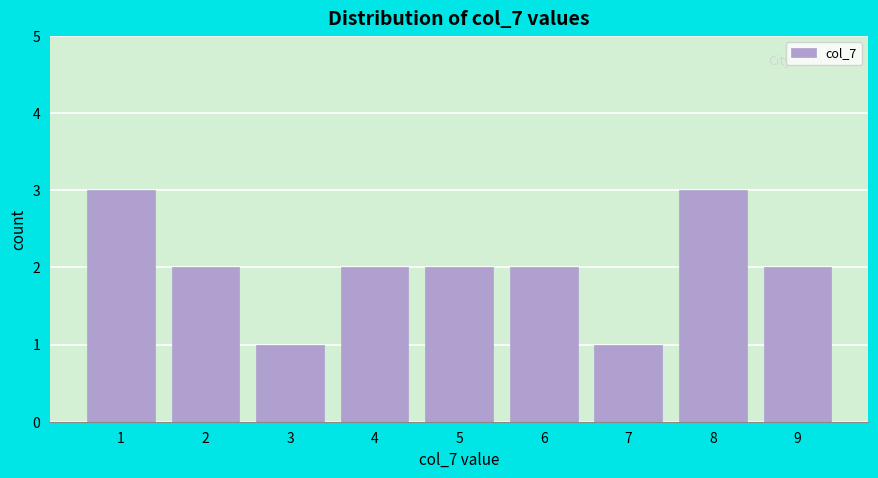

What is the height of the bar covering 6.5 to 7.5 on the x-axis? The values are not printed on the chart, so give them approximately, as read against the axis.

1